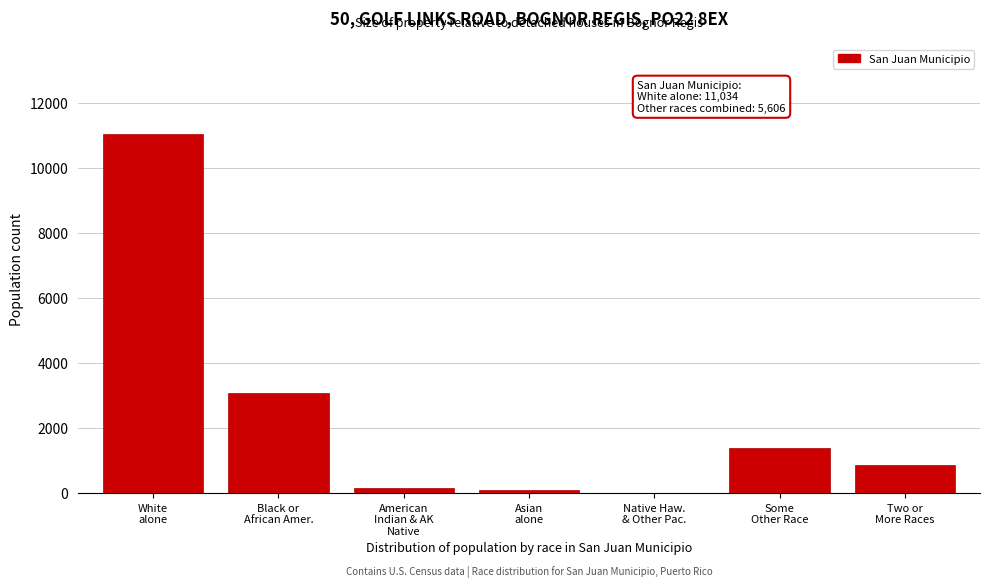

What is the maximum value shown in the chart?

11034